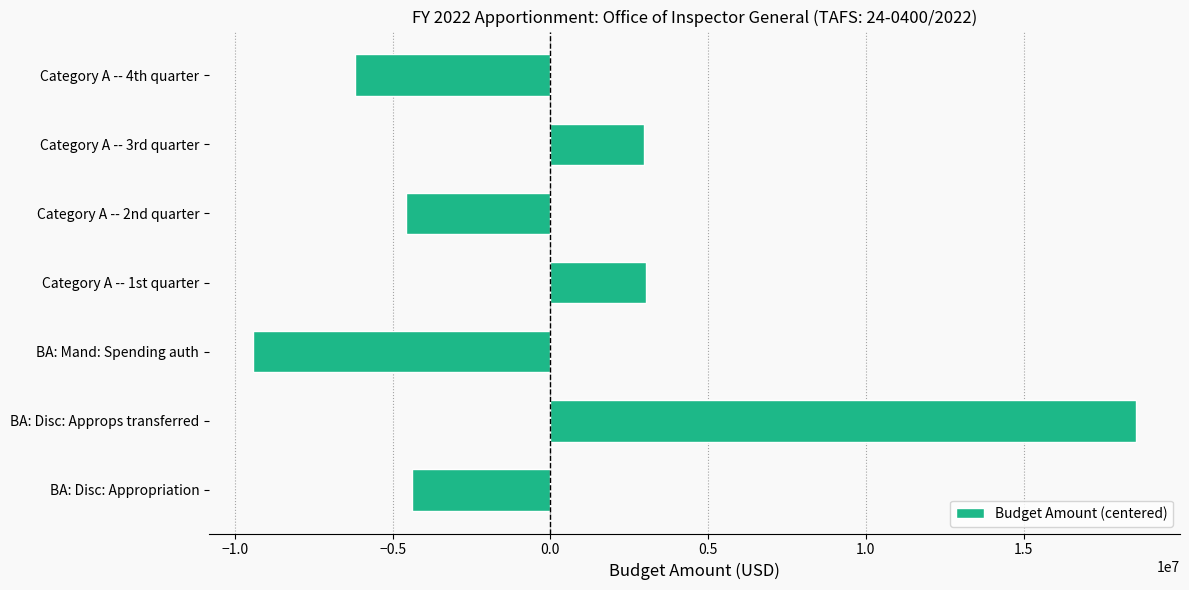

What is the sum of the values at BA: Mand: Spending auth and Category A -- 3rd quarter?

-6443603.6